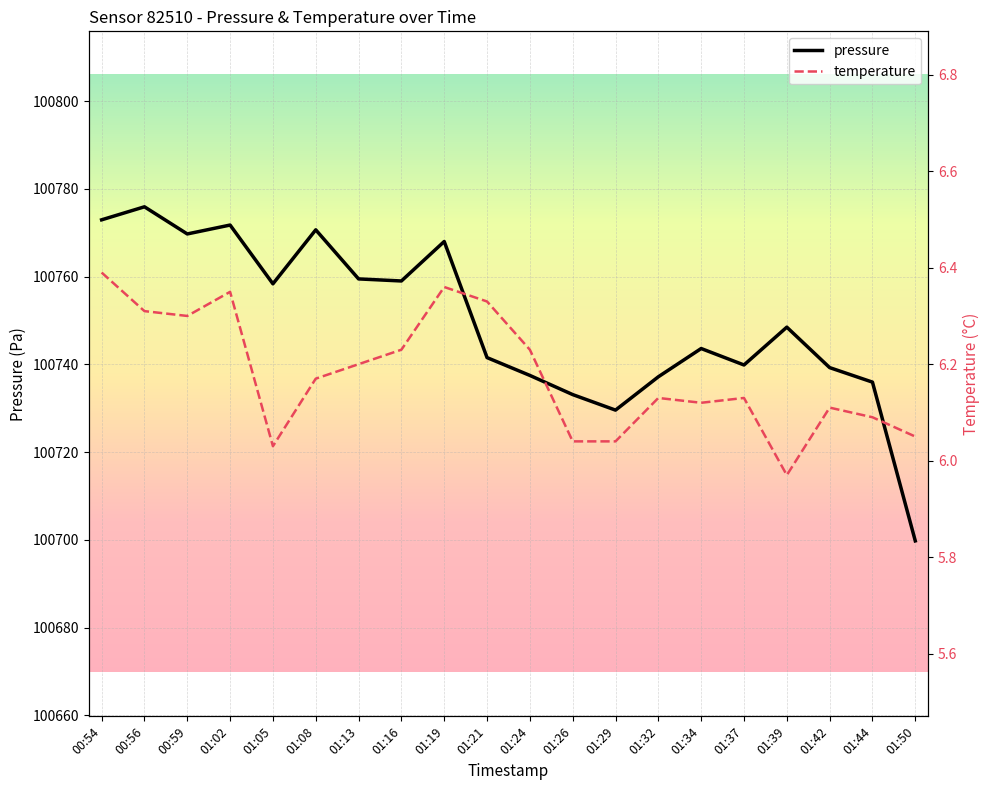

True or false: pressure has a value of 100775.9 at 00:56.

True